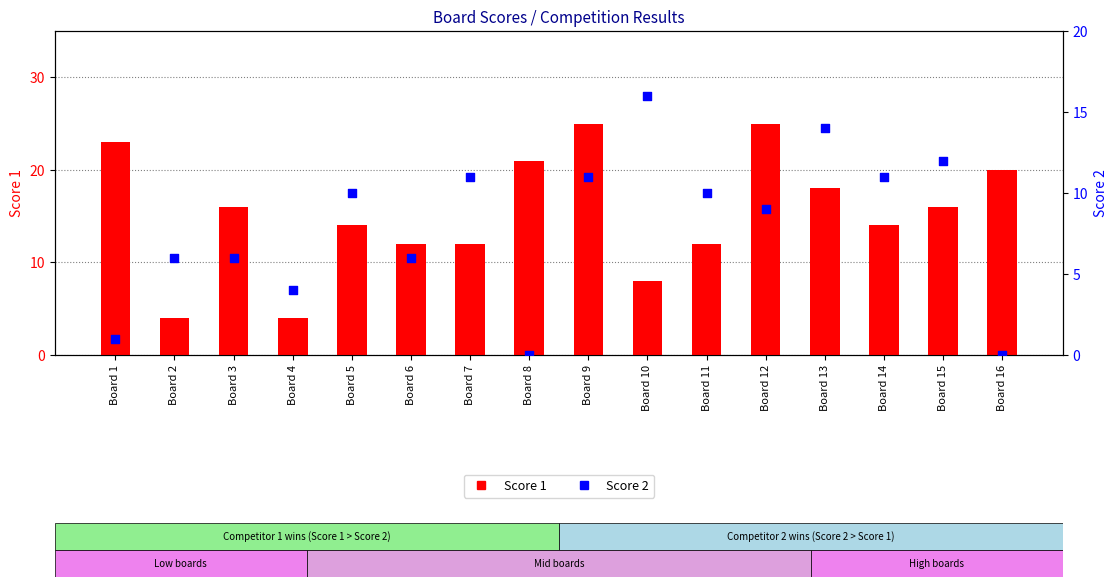

Which series has the largest Y range (max minus min)?

Score 1